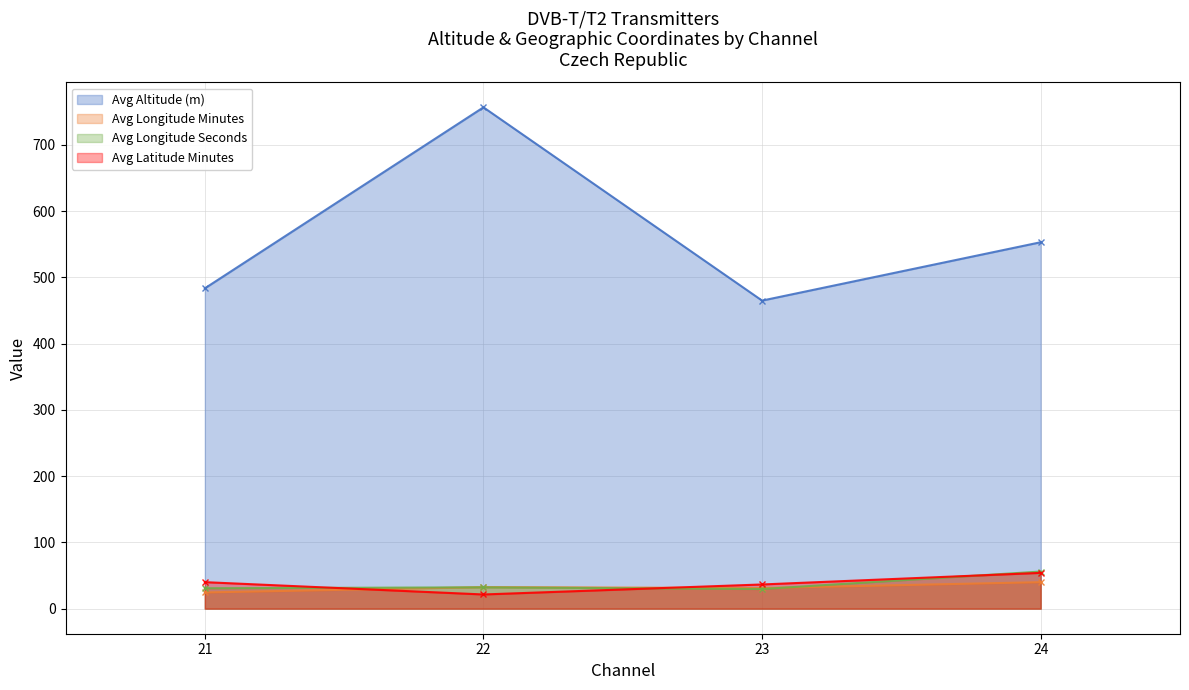

The value of Avg Altitude (m) at 24 is 553.0. True or false?

True